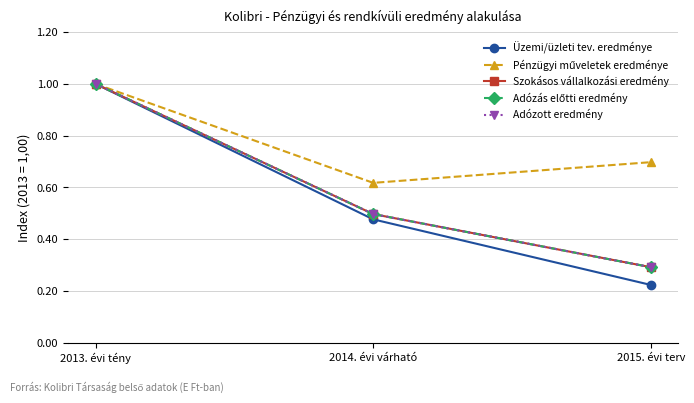

Does the chart have visible grid lines?

Yes